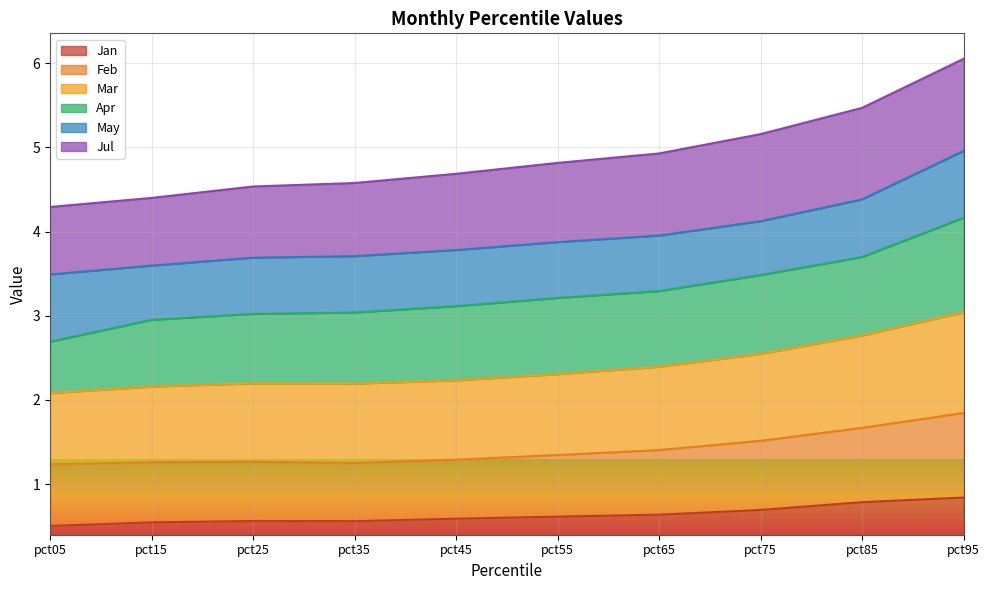

True or false: Mar and Feb cross at least once.

False